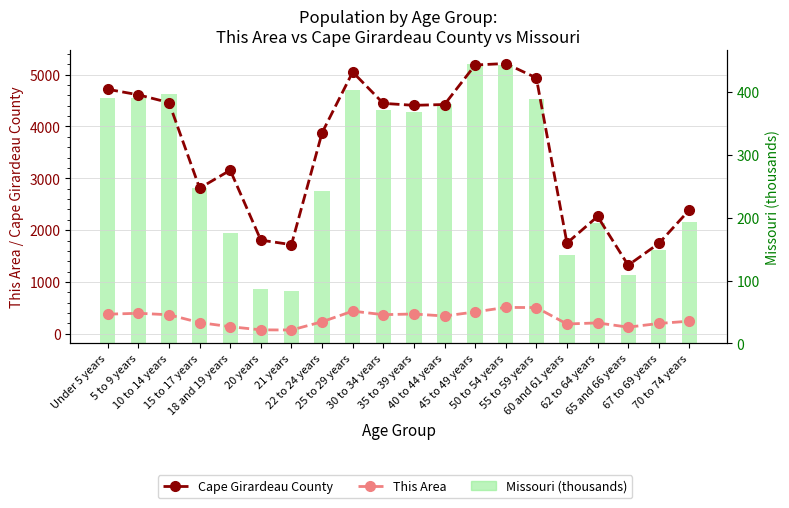

Which category has the lowest value across all series?

21 years